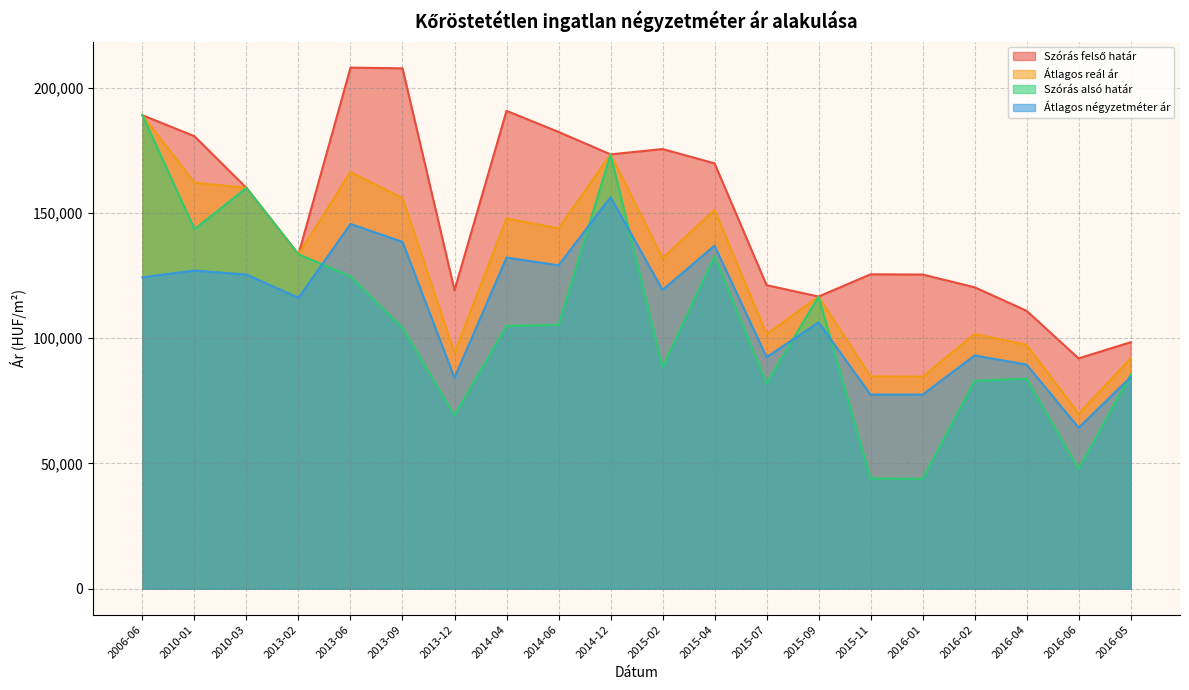

List the series in order of their peak value, highest first.

Szórás felső határ, Átlagos reál ár, Szórás alsó határ, Átlagos négyzetméter ár